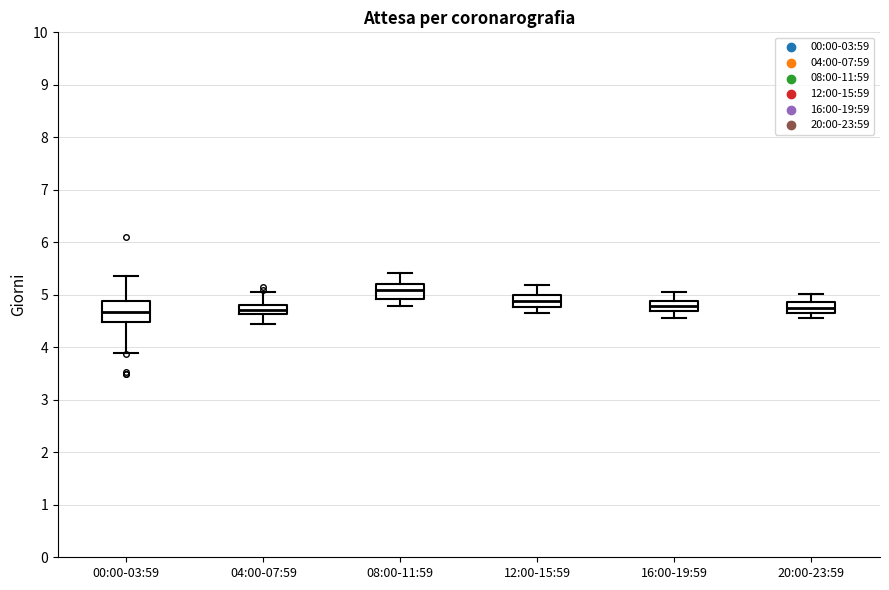

Which box's median line is the highest?

08:00-11:59